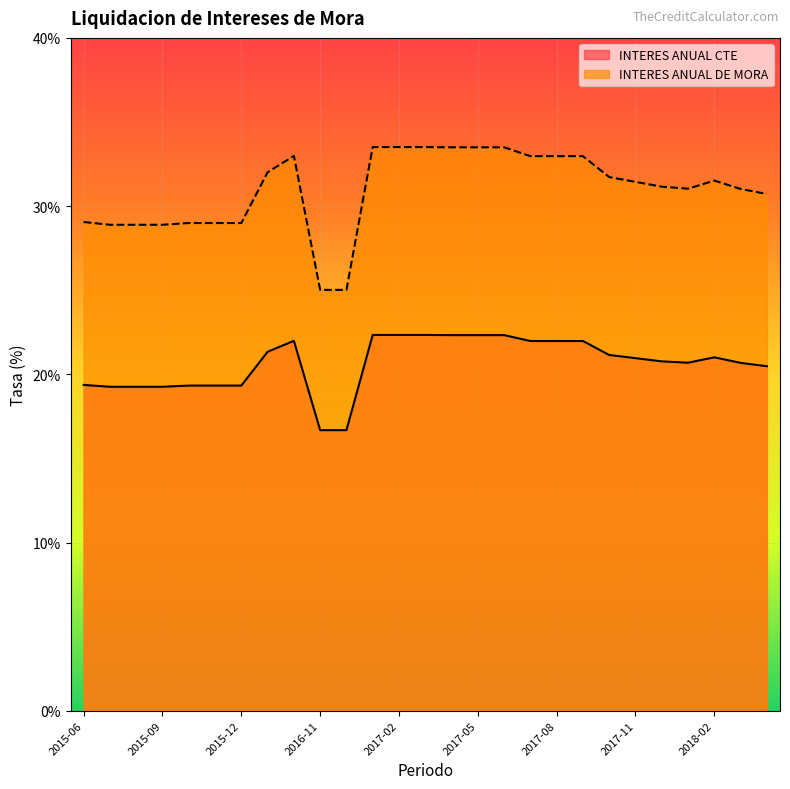

True or false: INTERES ANUAL CTE and INTERES ANUAL DE MORA cross at least once.

False